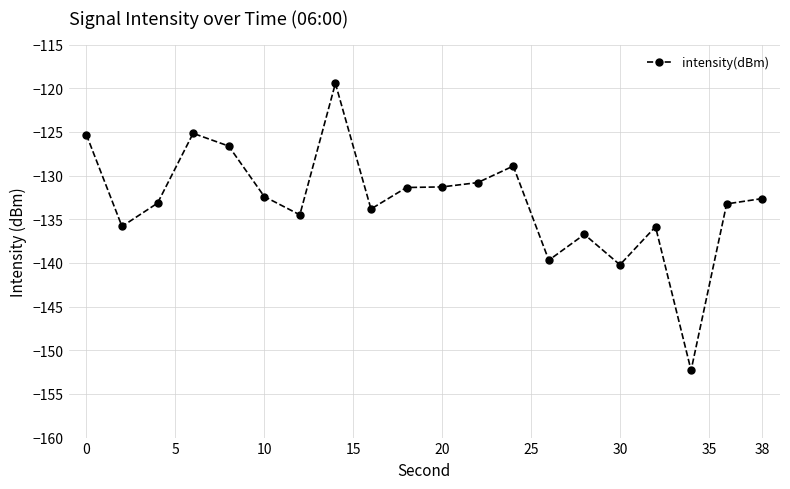

What is the value of the 19th point from the left?

-133.2